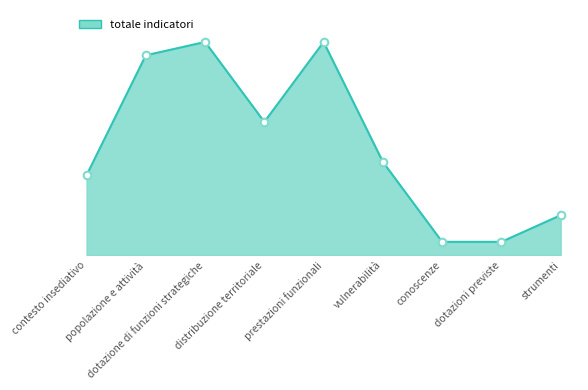

Which has a higher value, distribuzione territoriale or vulnerabilità?

distribuzione territoriale